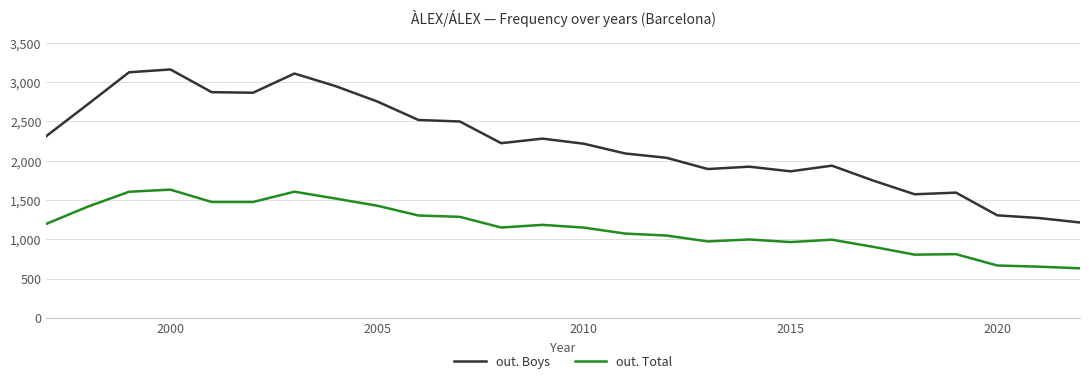

List the series in order of their overall mean, highest first.

out. Boys, out. Total